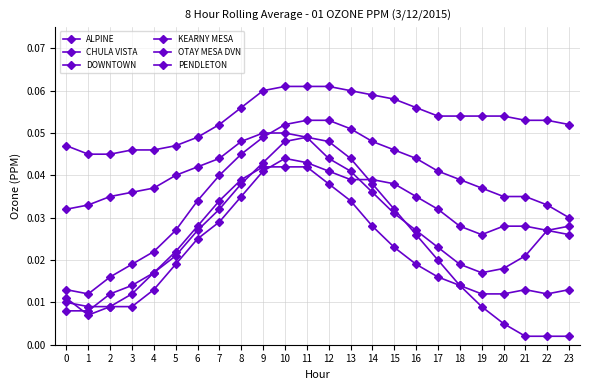

Which series ends up on top after the final intersection of PENDLETON and DOWNTOWN?

PENDLETON